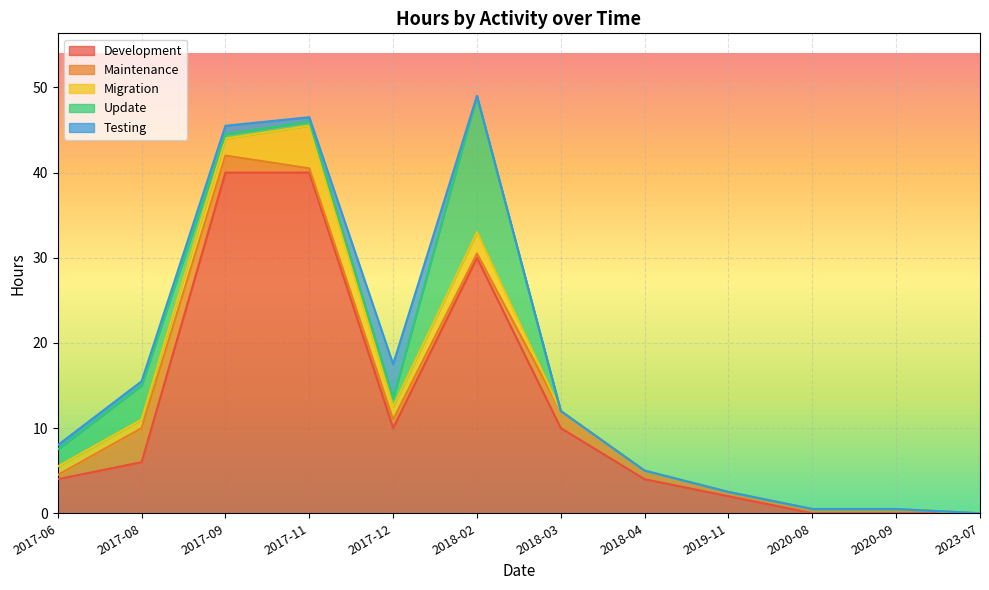

Reading left to right, transcribe all the data shown in this chart.

Development: 4.0	6.0	40.0	40.0	10.0	30.0	10.0	4.0	2.0	0.0	0.0	0.0
Maintenance: 0.5	4.0	2.0	0.5	1.0	0.5	2.0	1.0	0.5	0.5	0.5	0.0
Migration: 1.0	1.0	2.0	5.0	1.5	2.5	0.0	0.0	0.0	0.0	0.0	0.0
Update: 2.0	4.0	0.5	0.5	1.0	16.0	0.0	0.0	0.0	0.0	0.0	0.0
Testing: 0.5	0.5	1.0	0.5	4.0	0.0	0.0	0.0	0.0	0.0	0.0	0.0